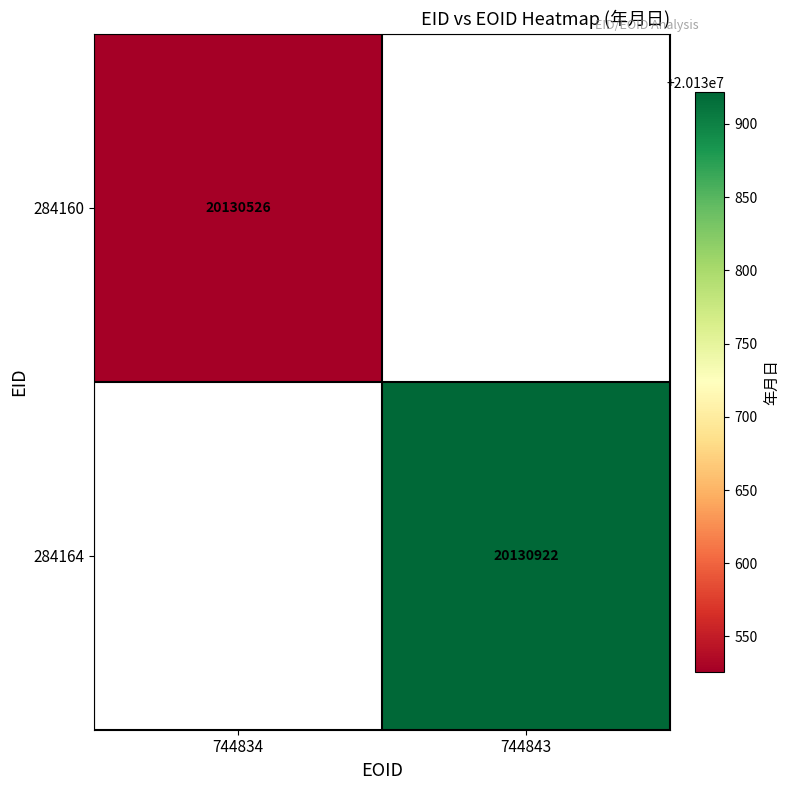

What is the greatest value displayed?

20130922.0